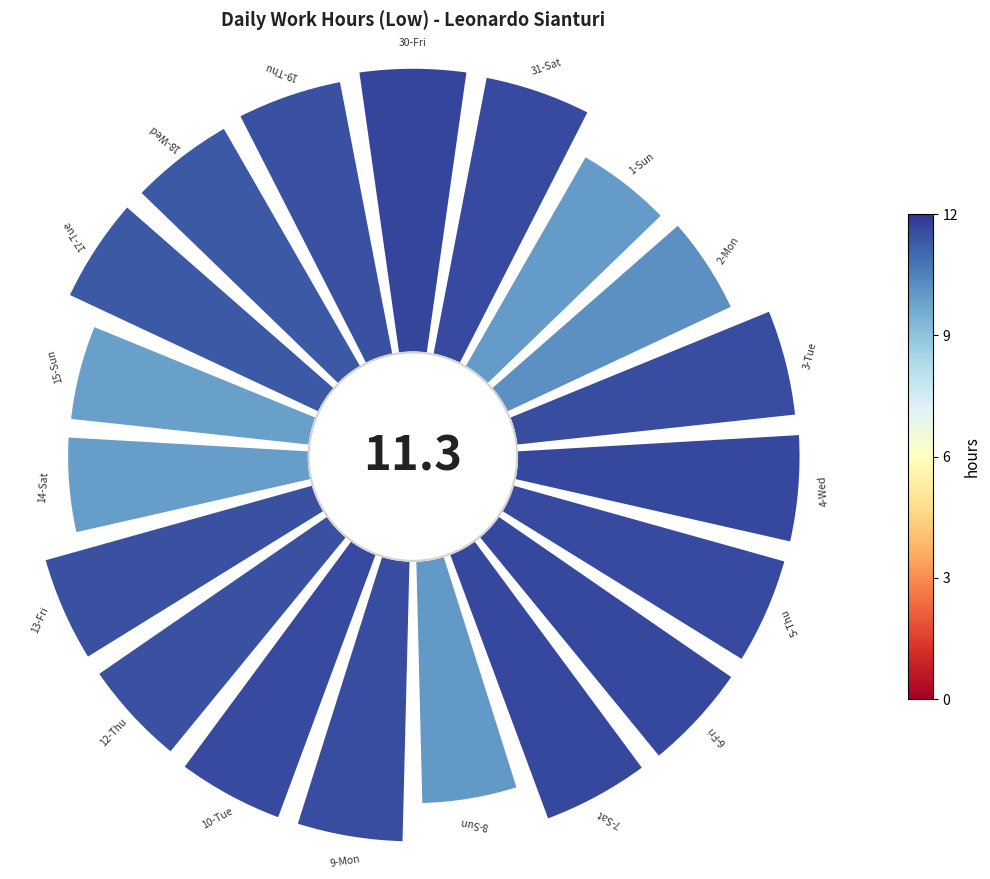

Is it true that 18 is 1% of the pie?

False